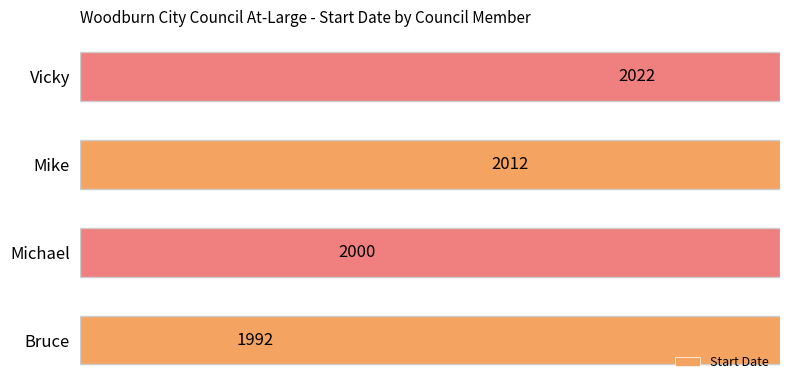

Are the bars grouped side by side (vs. stacked)?

No